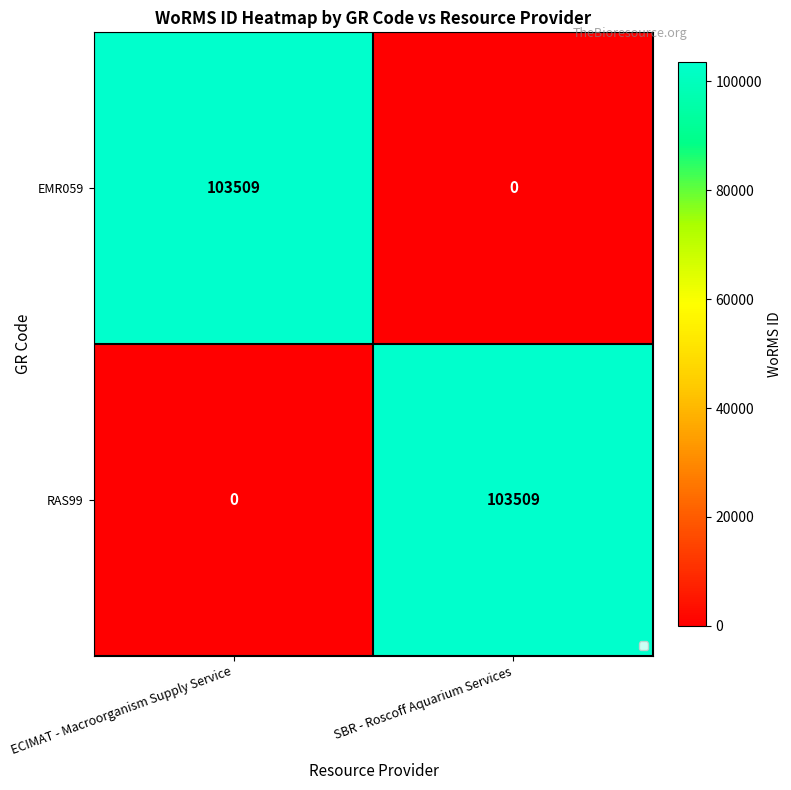

At which label is EMR059 closest to 51754?

SBR - Roscoff Aquarium Services